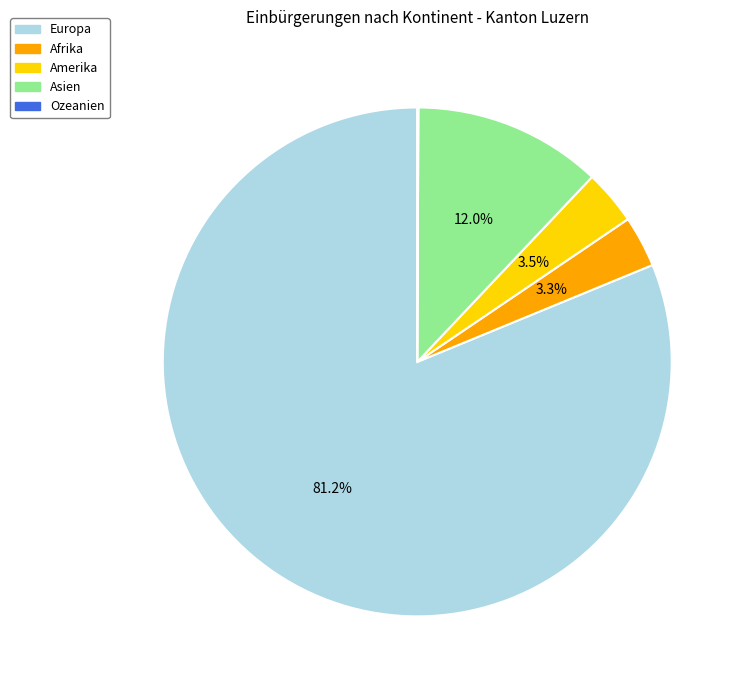

To the nearest percent, what is the difference between the largest and smallest slice percentages?

81%